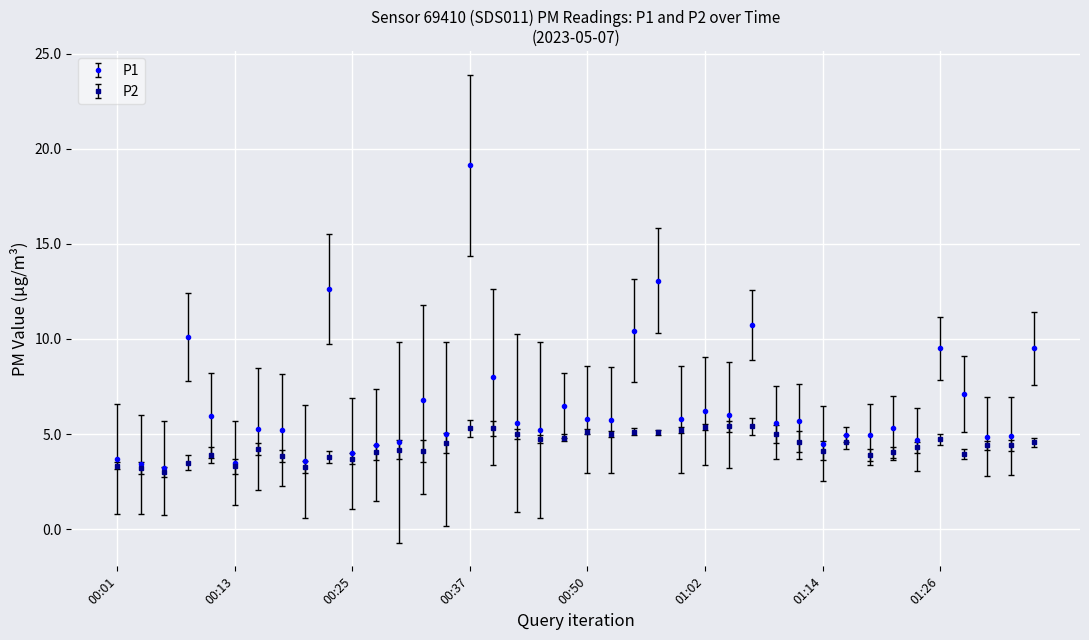

What is the average value of the P1 series?

6.5